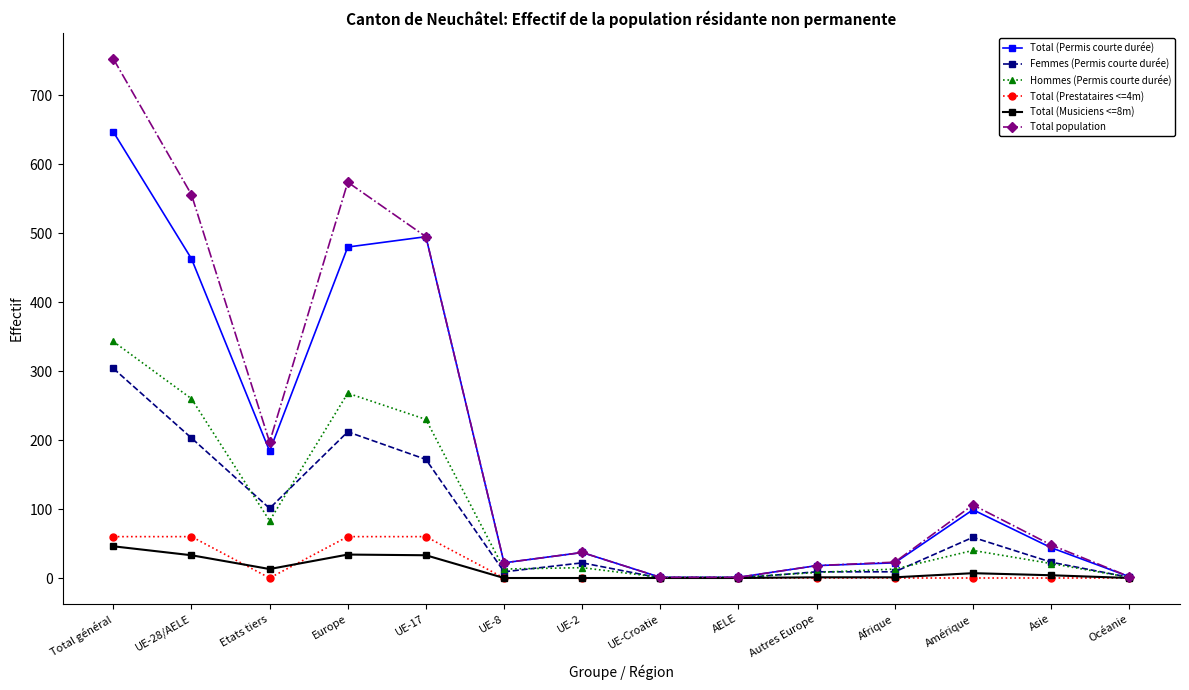

Where is the first local minimum for Femmes (Permis courte durée)?

Etats tiers